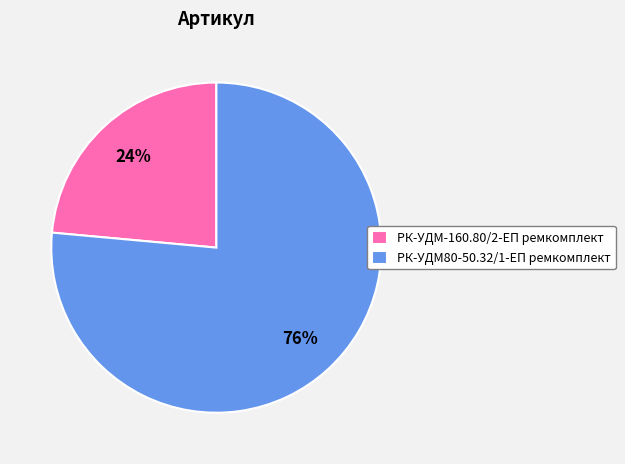

What percentage is the РК-УДМ-160.80/2-ЕП ремкомплект slice, to the nearest percent?

24%